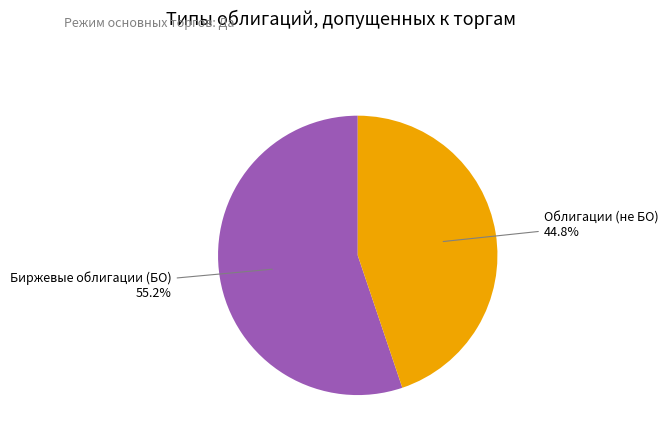

Does any single category account for the majority?

Yes